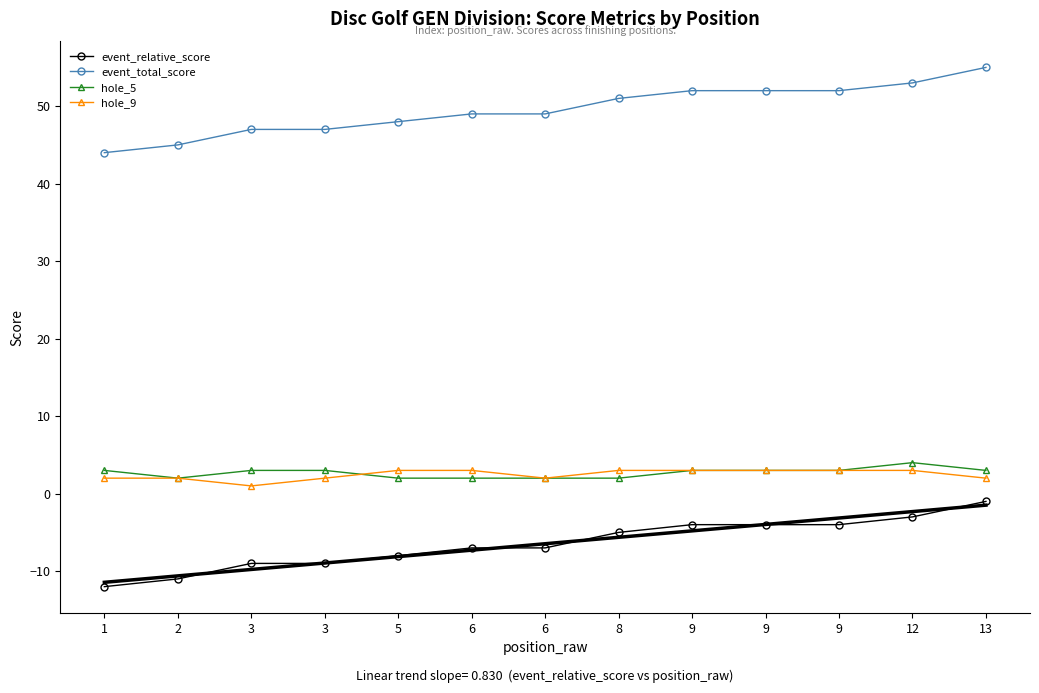

Reading left to right, transcribe all the data shown in this chart.

event_relative_score: 1=-12	2=-11	3=-9	3=-9	5=-8	6=-7	6=-7	8=-5	9=-4	9=-4	9=-4	12=-3	13=-1
event_total_score: 1=44	2=45	3=47	3=47	5=48	6=49	6=49	8=51	9=52	9=52	9=52	12=53	13=55
hole_5: 1=3	2=2	3=3	3=3	5=2	6=2	6=2	8=2	9=3	9=3	9=3	12=4	13=3
hole_9: 1=2	2=2	3=1	3=2	5=3	6=3	6=2	8=3	9=3	9=3	9=3	12=3	13=2